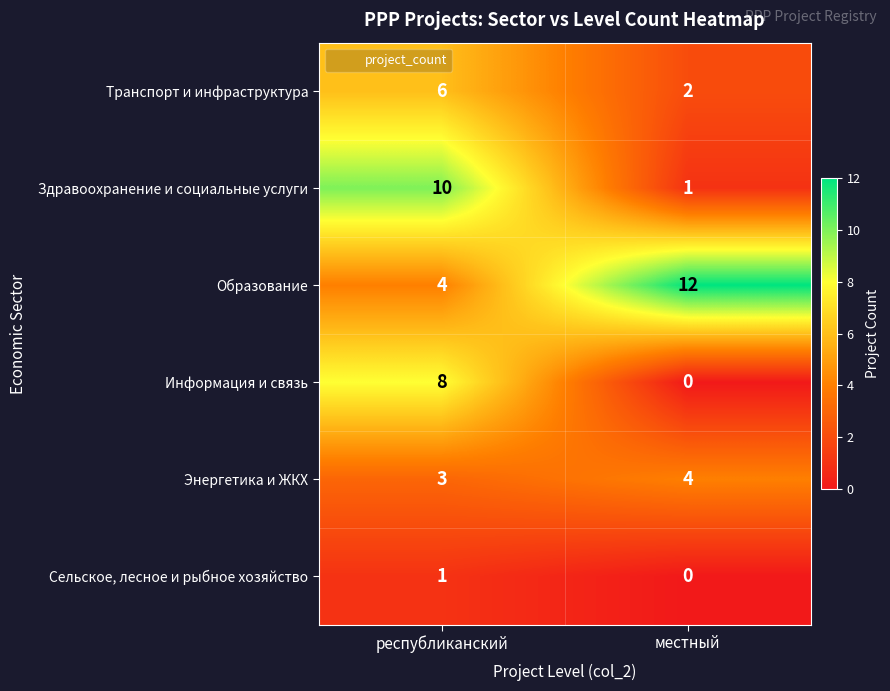

What is the difference between the Образование values at республиканский and местный?

8